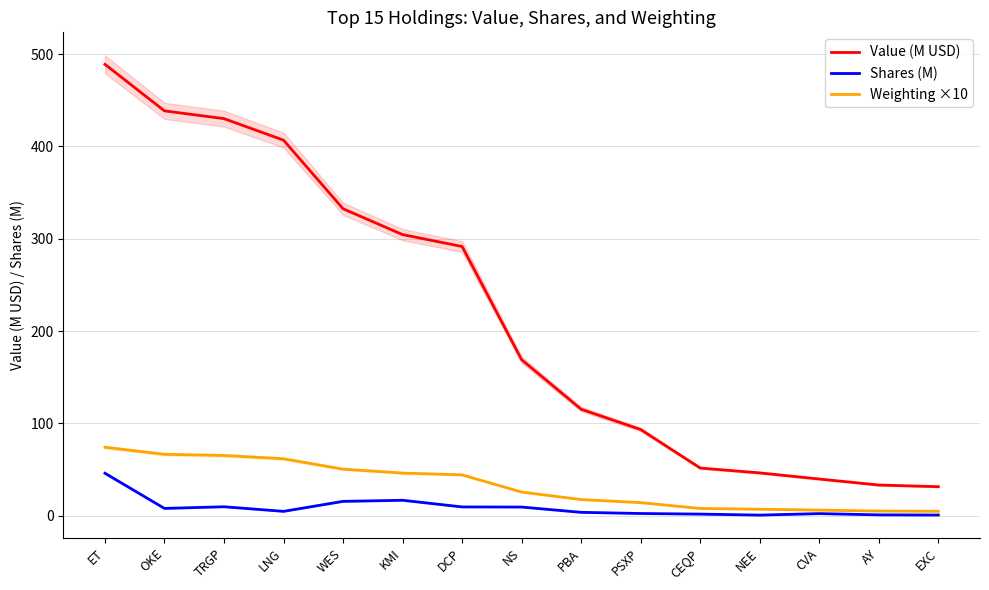

List the labels in order of Value (M USD) value, largest first.

ET, OKE, TRGP, LNG, WES, KMI, DCP, NS, PBA, PSXP, CEQP, NEE, CVA, AY, EXC